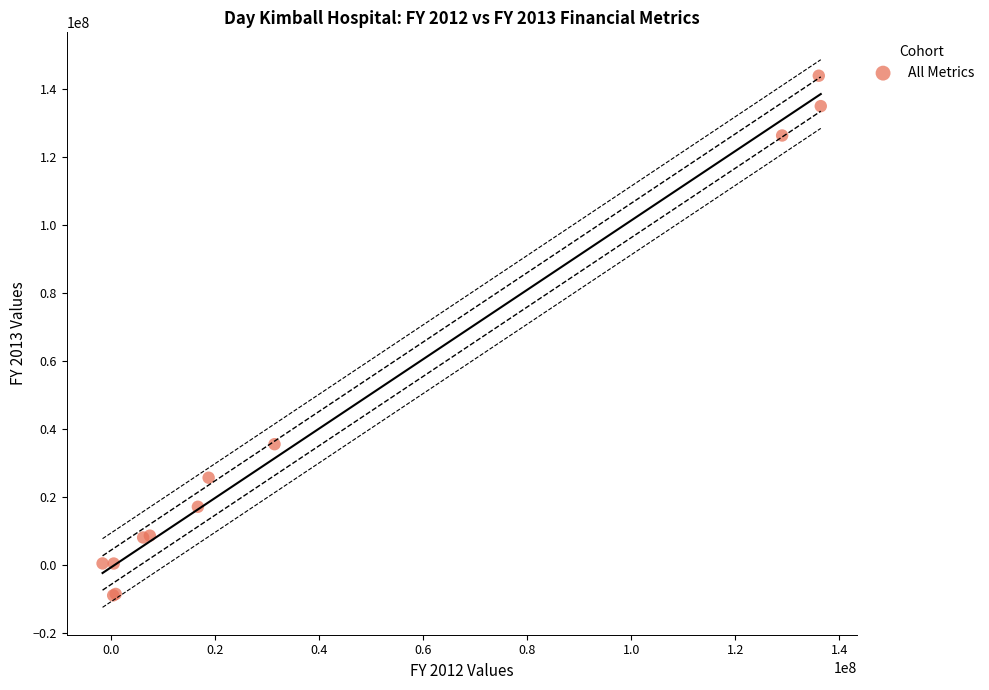

What Y value in the scatter plot is closest to 67490465?

35532410